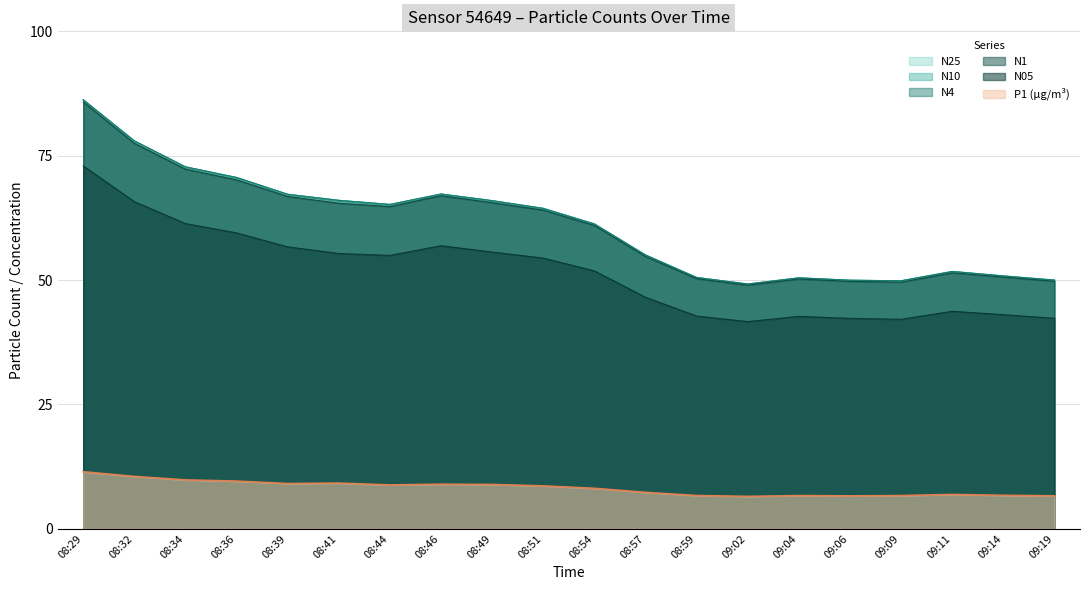

True or false: N4 and N1 cross at least once.

False